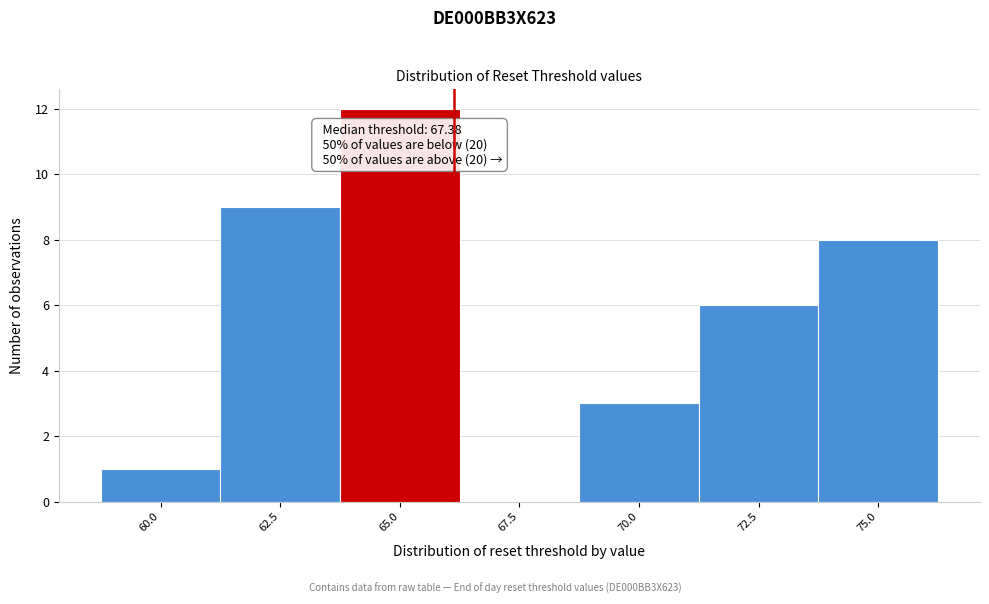

Reading left to right, extract all data points from this chart.

60.0=1	62.5=9	65.0=12	67.5=0	70.0=3	72.5=6	75.0=8